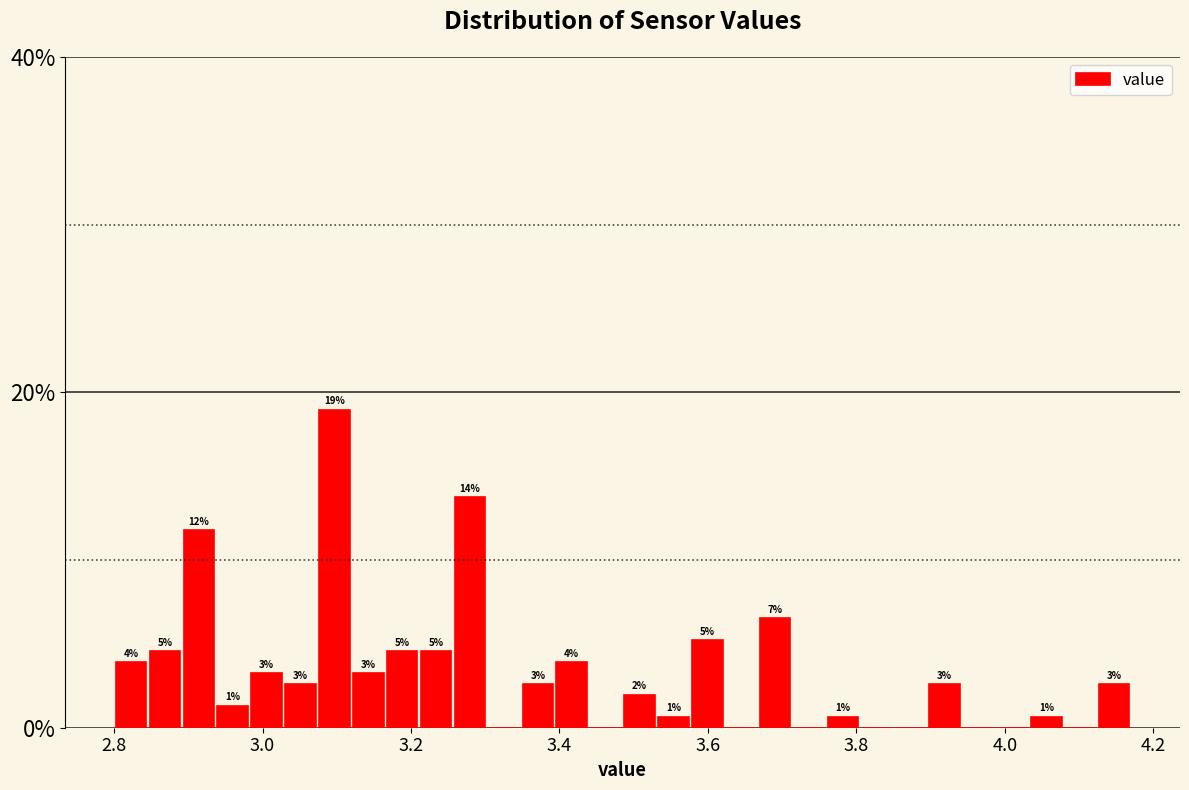

Around what value on the x-axis is the tallest bar? Give the approximate position of its centre, as read against the axis.

3.10